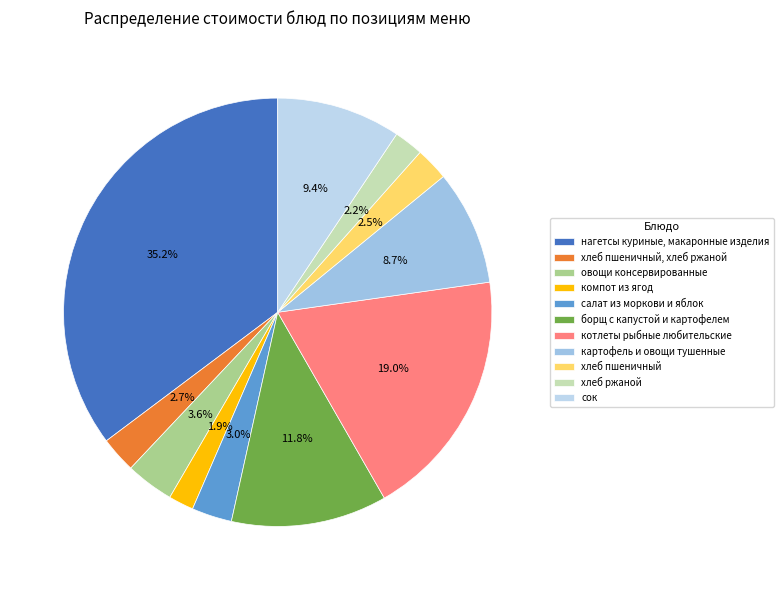

Which category has the biggest portion of the pie?

нагетсы куриные, макаронные изделия